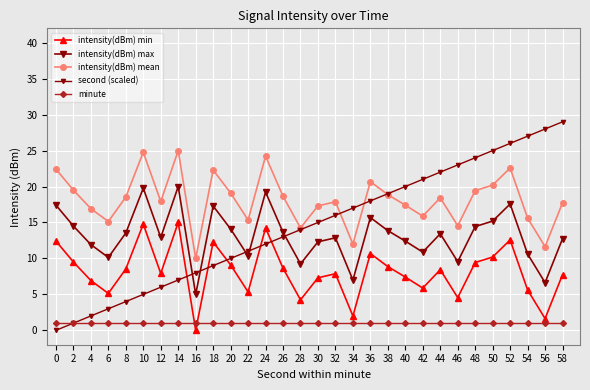

Is it true that intensity(dBm) mean equals 11.6 at 56?

True